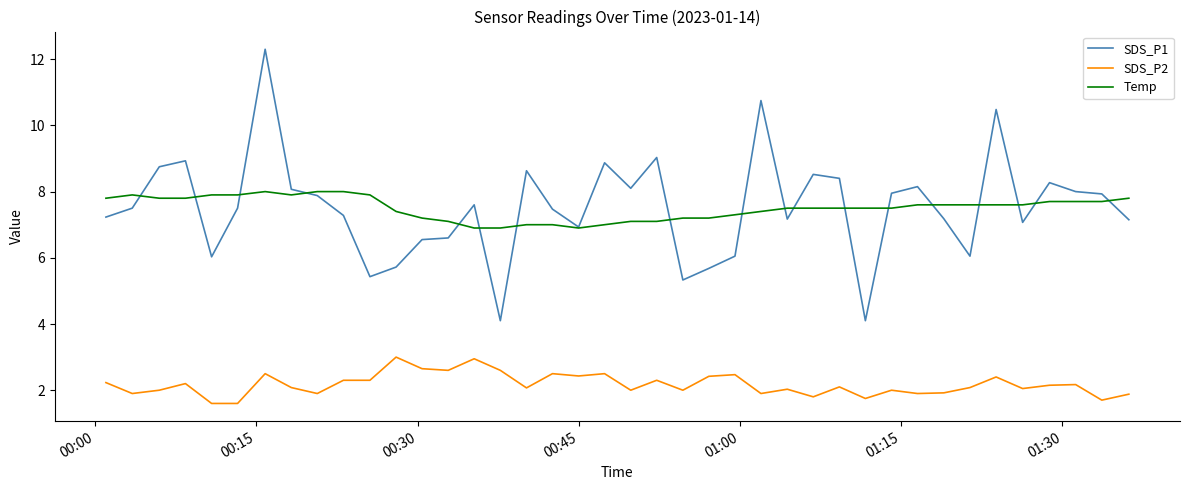

List the series in order of their peak value, highest first.

SDS_P1, Temp, SDS_P2